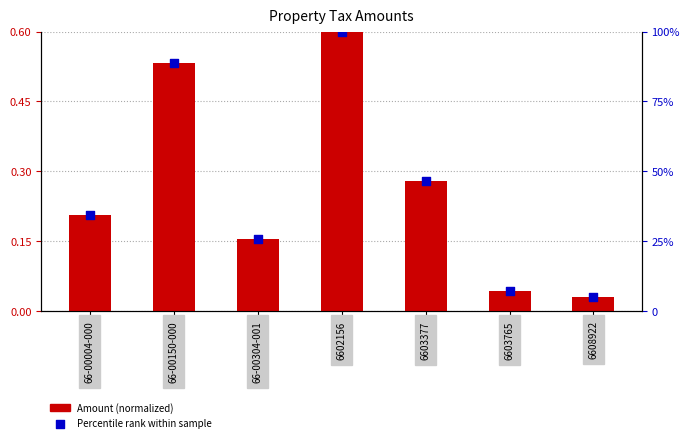

At how many categories does at least one series exceed 58?

2